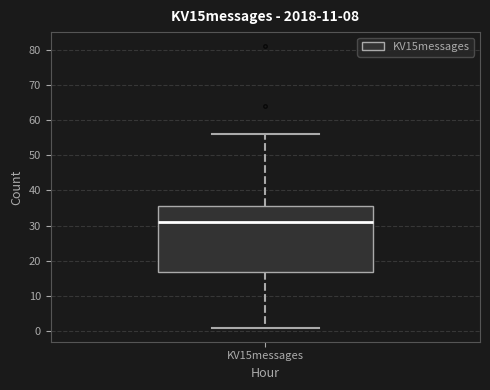

Read this box plot against the y-axis: the position of the median line, the range covered by the box, and the ends of both whiskers. The values are not printed on the chart, so give them approximately, as read against the axis.

median 31, box 17 to 36, whiskers 1 to 56